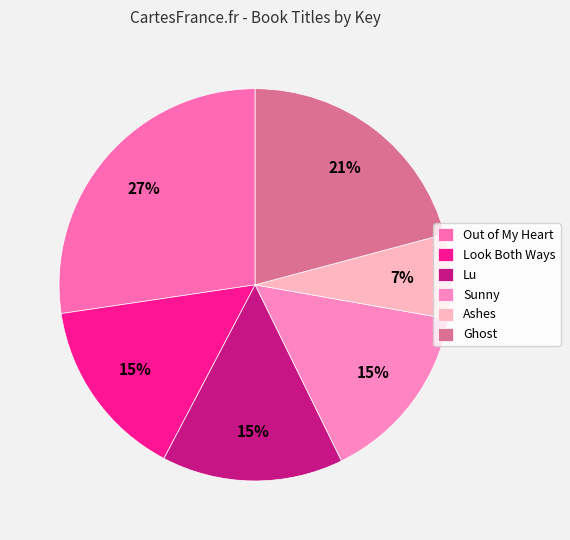

How many slices are in this pie chart?

6